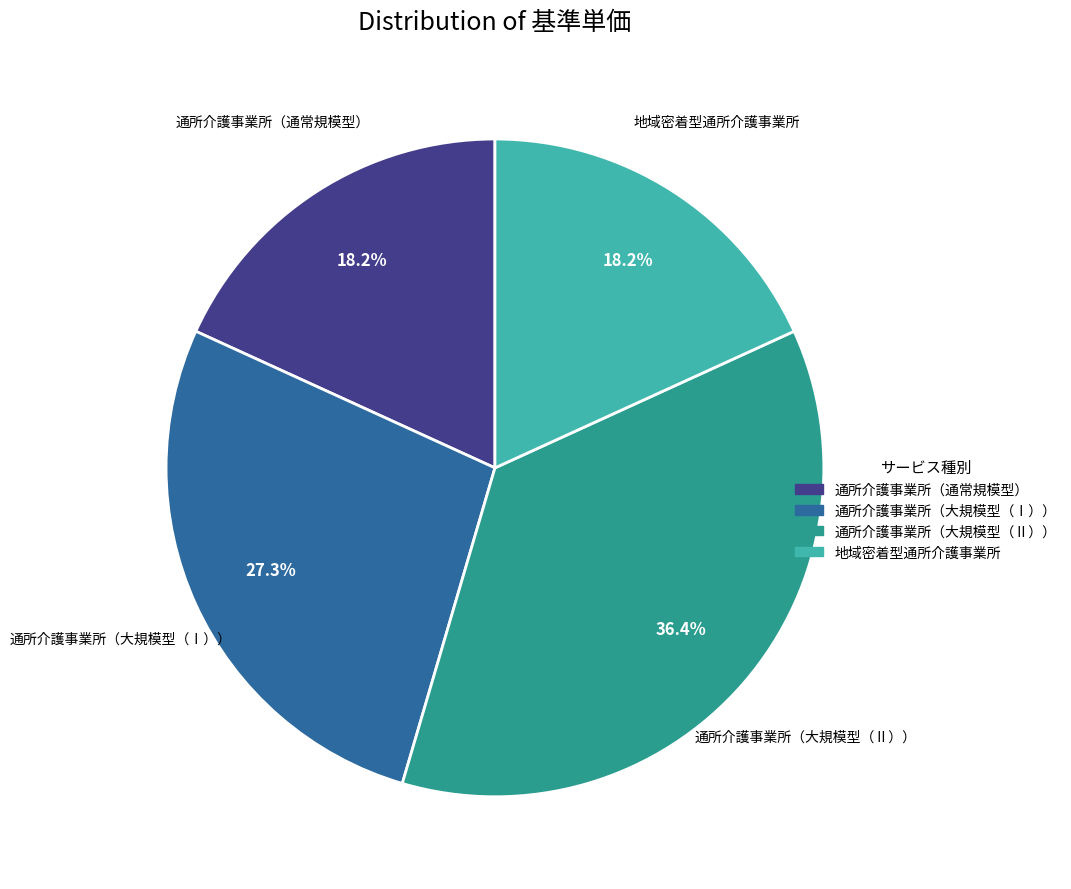

Do 通所介護事業所（大規模型（Ⅰ）） and 地域密着型通所介護事業所 together represent more than half of the pie?

No